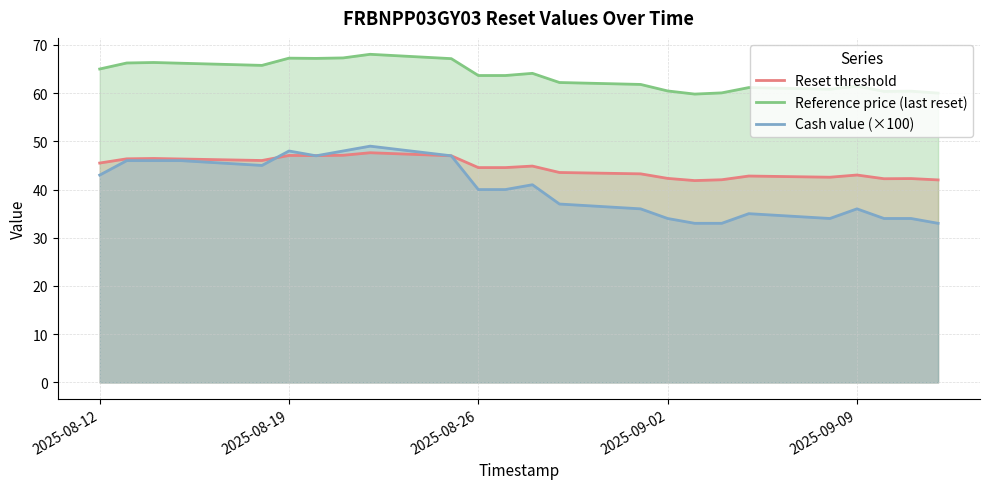

Which series has the largest range (max minus min)?

Cash value (×100)